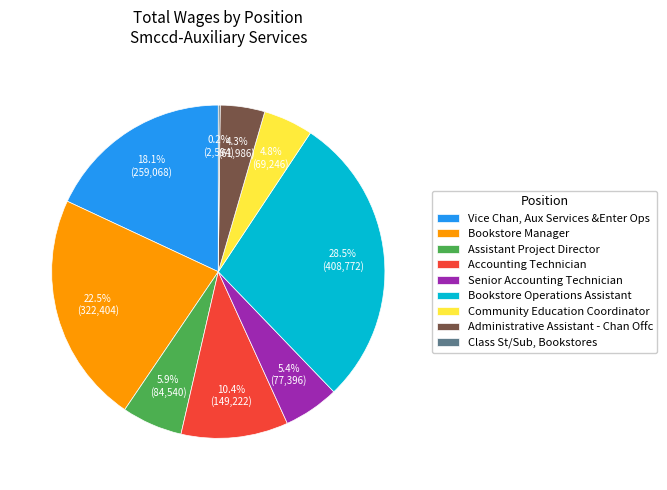

To the nearest percent, what is the difference between the largest and smallest slice percentages?

28%